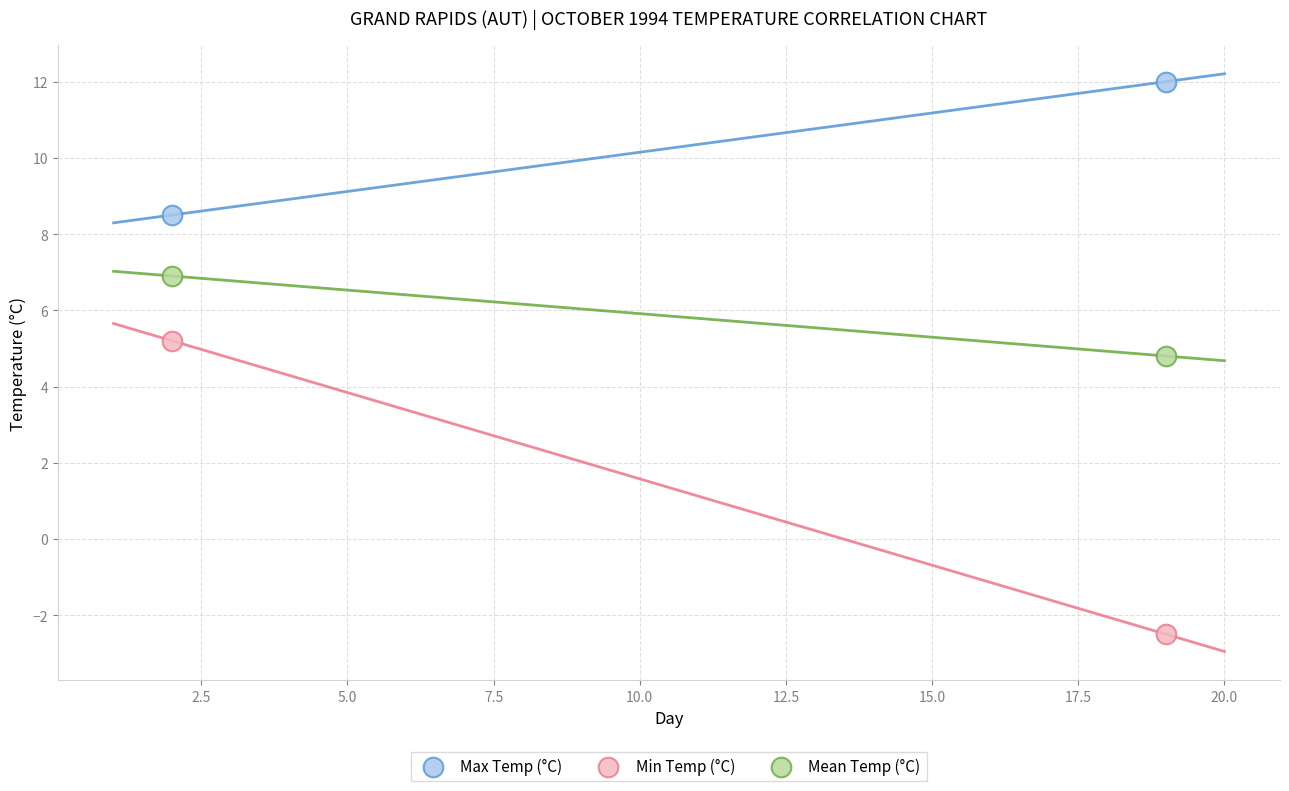

What are all the series names shown in the legend?

Max Temp (°C), Min Temp (°C), Mean Temp (°C)